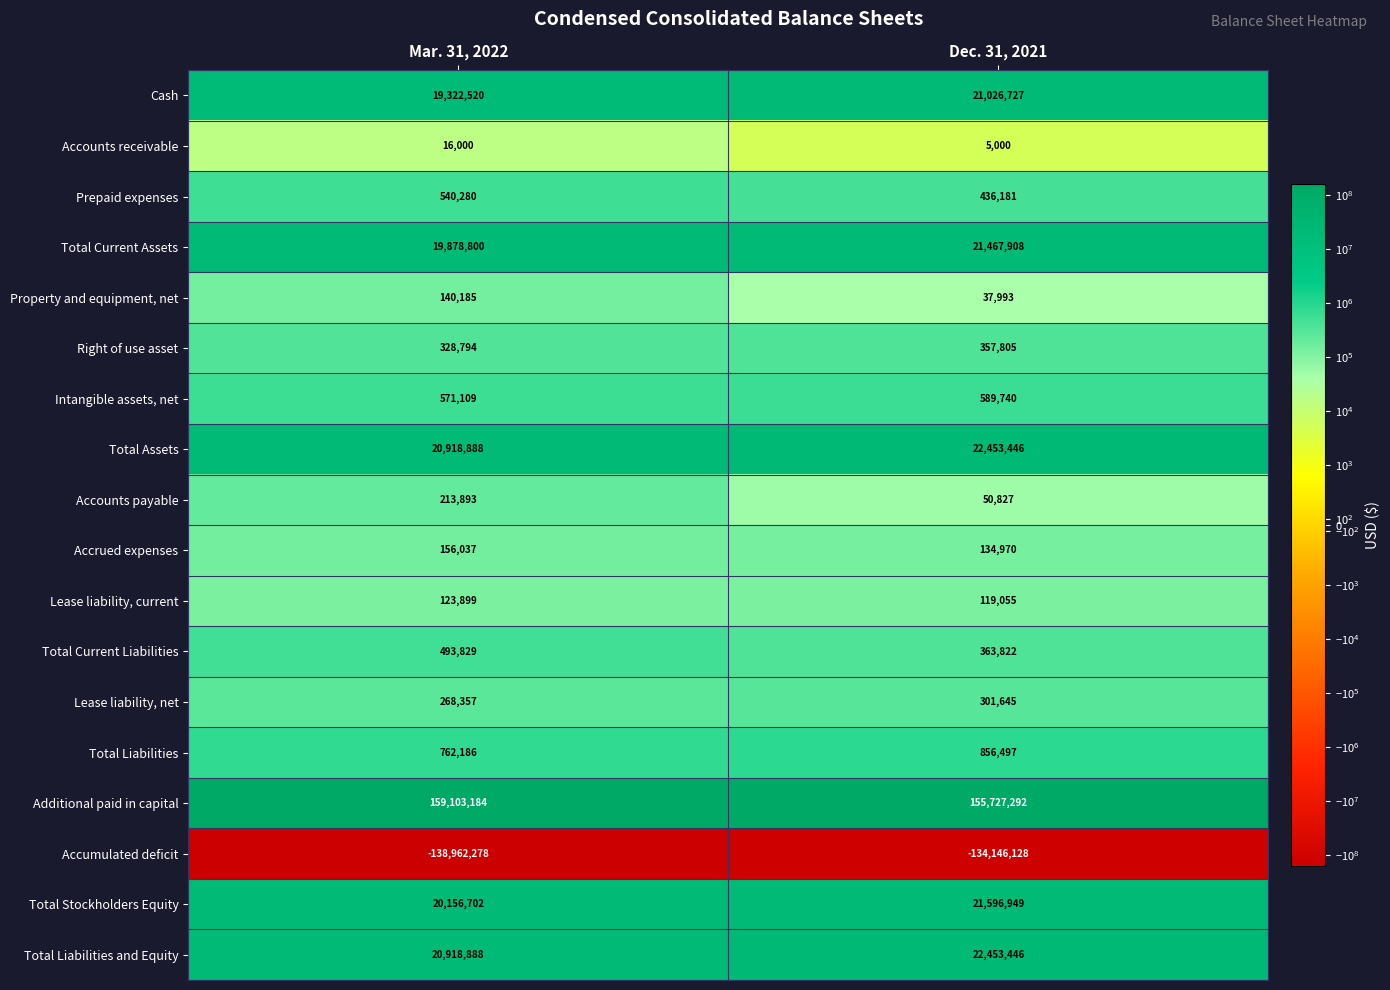

The value of Total Liabilities and Equity at Dec. 31, 2021 is 35434801. True or false?

False